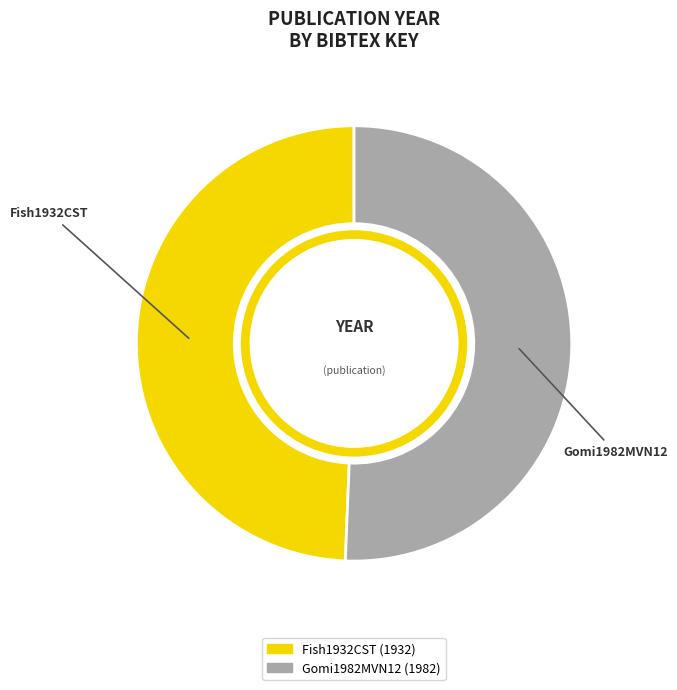

How many segments does this pie chart have?

2